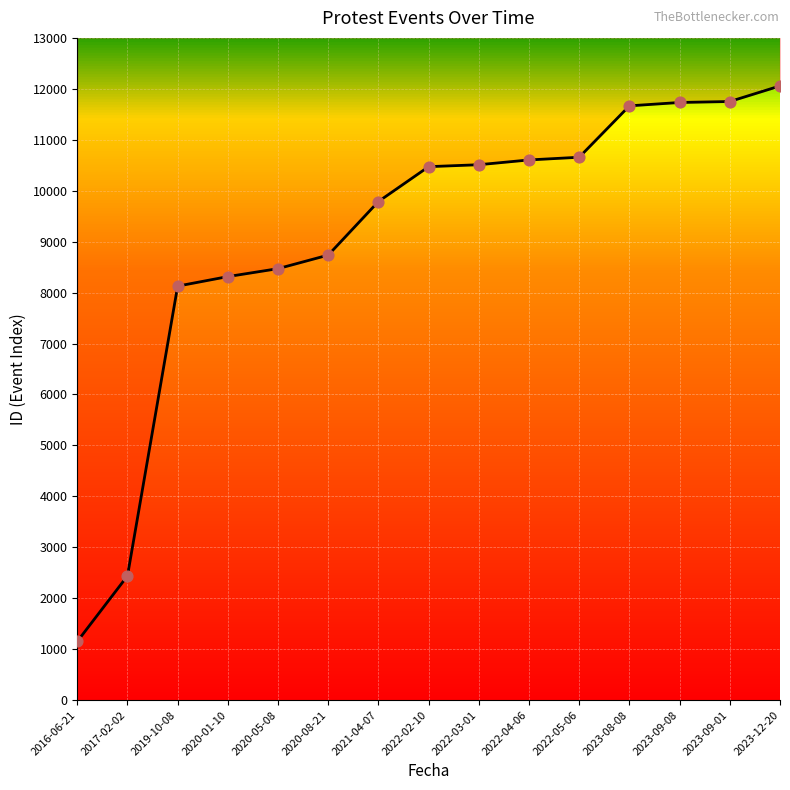

Which has a higher value, 2022-02-10 or 2019-10-08?

2022-02-10